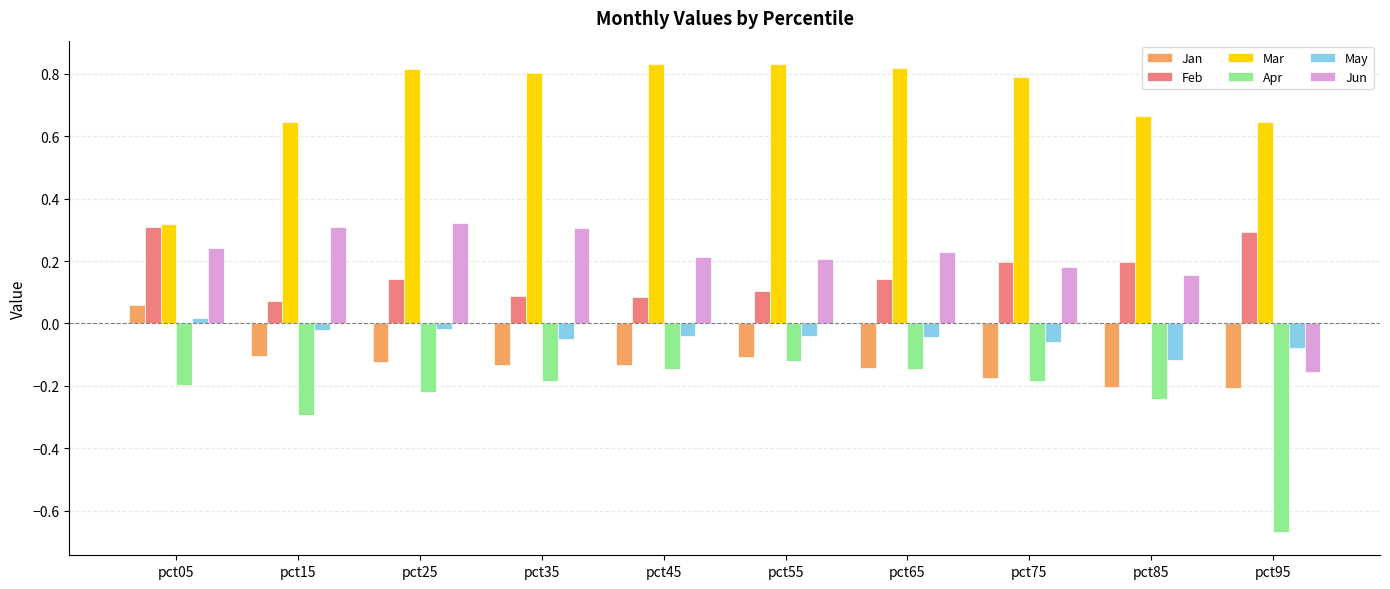

The Feb series shows 0.3 at pct95. True or false?

True